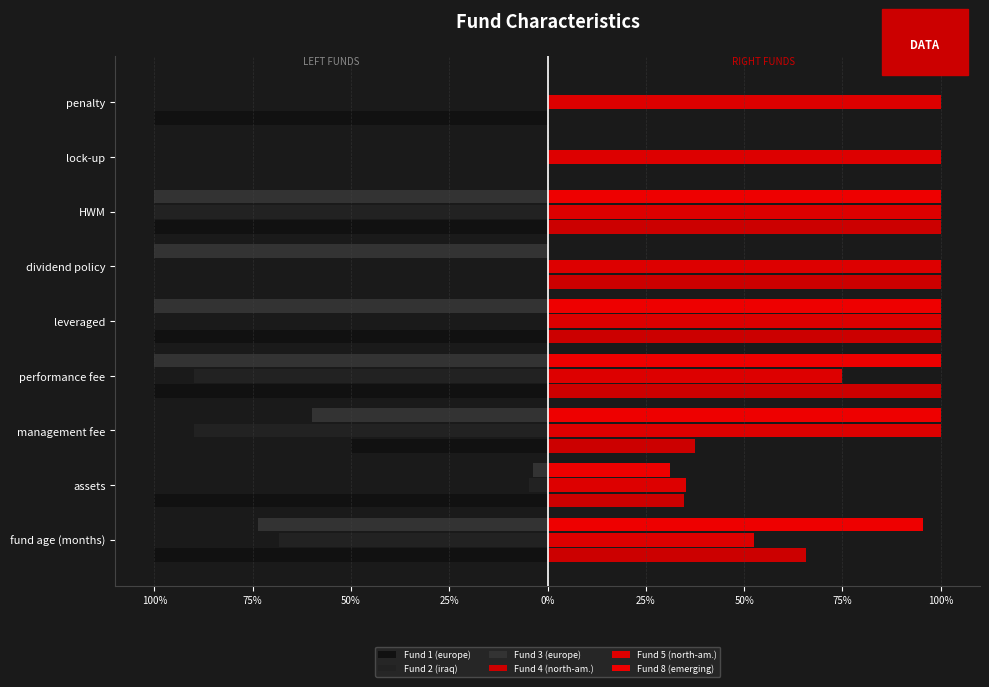

Reading right to left, what are all the values shown in this chart?

Fund 1 (europe): -100.0	0.0	-100.0	0.0	-100.0	-100.0	-50.0	-100.0	-100.0
Fund 2 (iraq): 0.0	0.0	-100.0	0.0	0.0	-90.0	-90.0	-4.7	-68.4
Fund 3 (europe): 0.0	0.0	-100.0	-100.0	-100.0	-100.0	-60.0	-3.7	-73.7
Fund 4 (north-am.): 0.0	0.0	100.0	100.0	100.0	100.0	37.5	34.6	65.8
Fund 5 (north-am.): 100.0	100.0	100.0	100.0	100.0	75.0	100.0	35.3	52.6
Fund 8 (emerging): 0.0	0.0	100.0	0.0	100.0	100.0	100.0	31.1	95.6